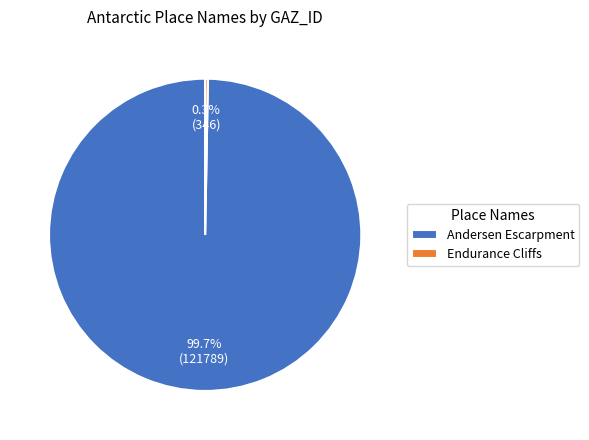

Is the sum of Andersen Escarpment and Endurance Cliffs greater than half?

Yes